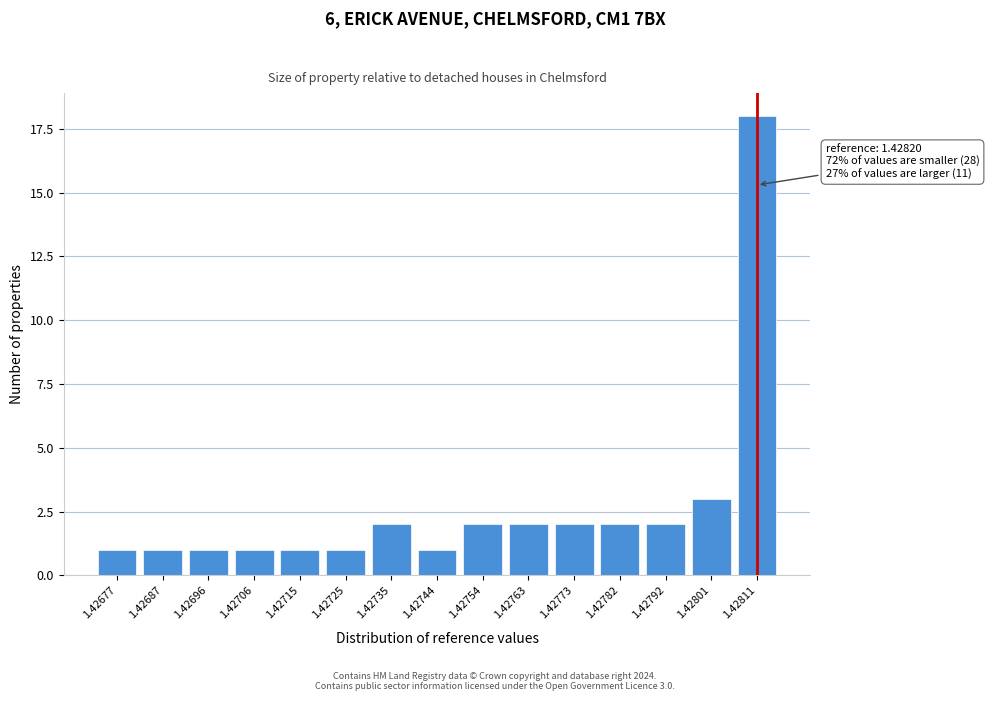

Reading left to right, transcribe all the data shown in this chart.

1.42677=1	1.42687=1	1.42696=1	1.42706=1	1.42715=1	1.42725=1	1.42735=2	1.42744=1	1.42754=2	1.42763=2	1.42773=2	1.42782=2	1.42792=2	1.42801=3	1.42811=18